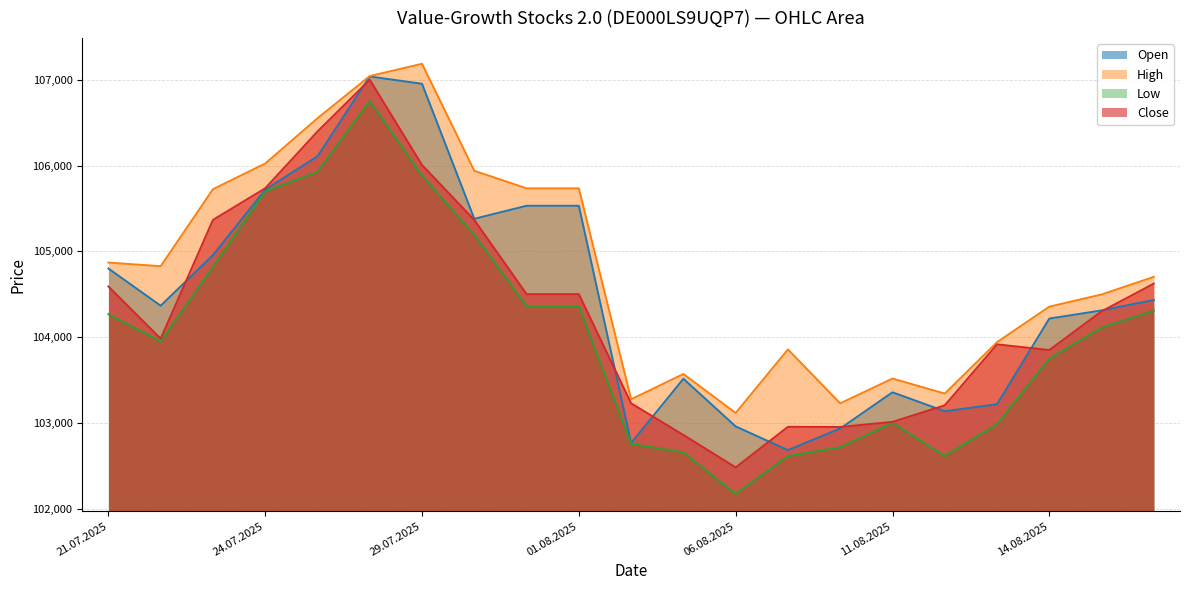

How many data points in High are above 104704?

10